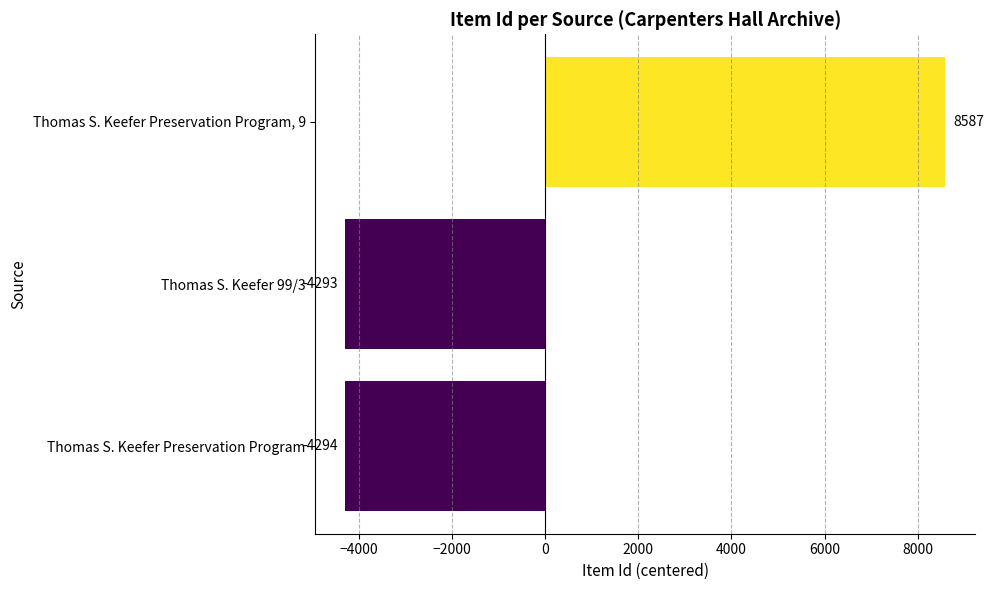

What is the maximum value shown in the chart?

8587